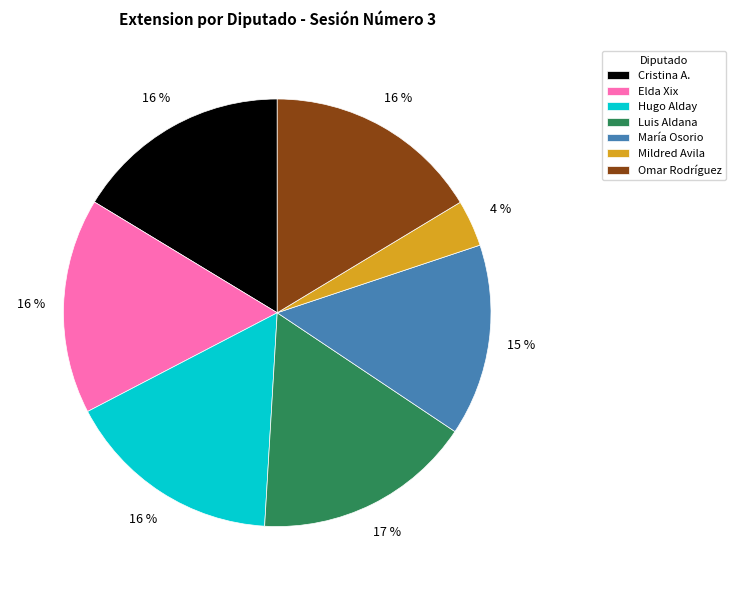

Does any single category account for the majority?

No